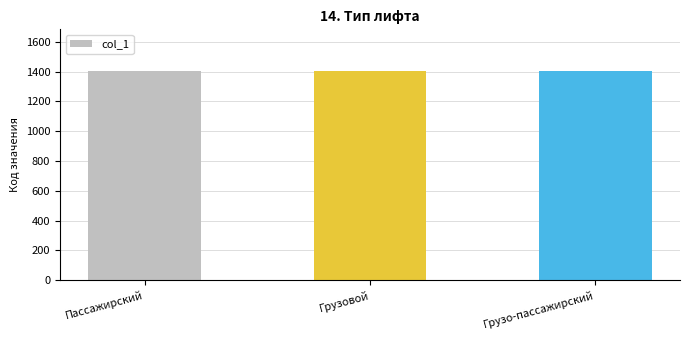

Is it true that the value at Грузовой is 879?

False